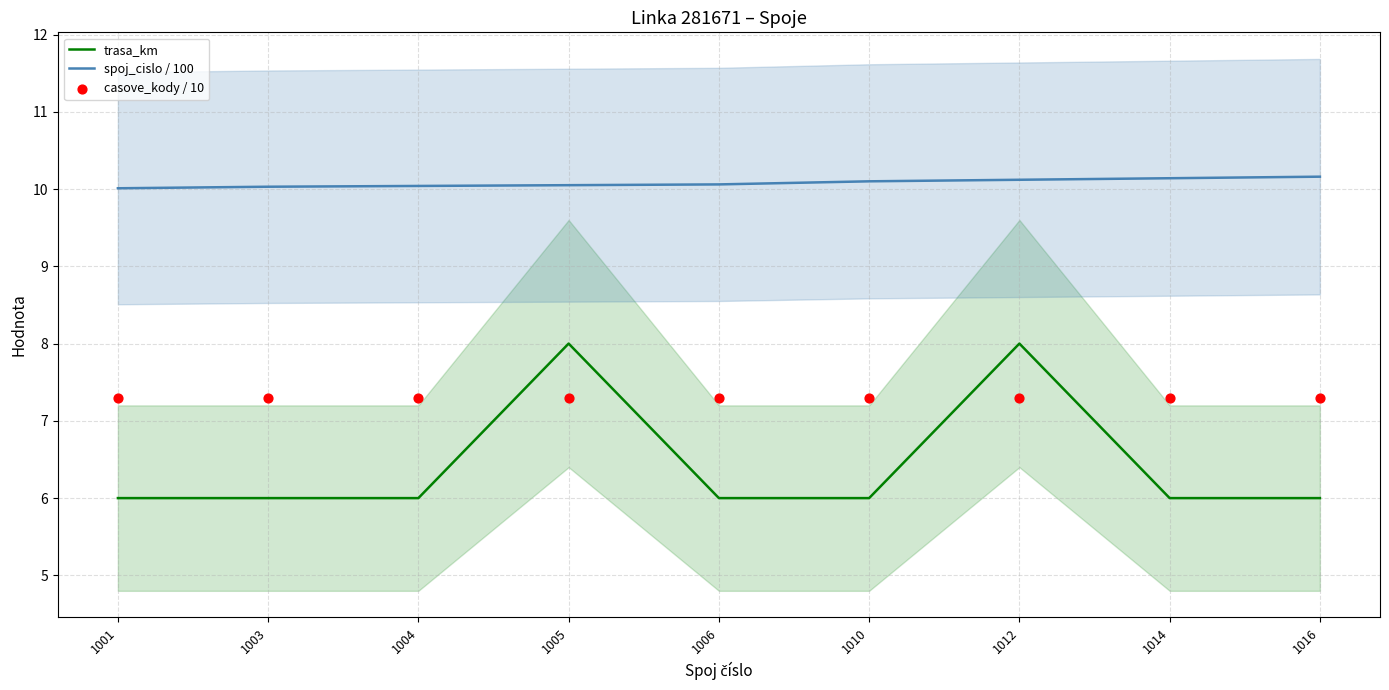

What is the total value across all series at 1004?

23.3